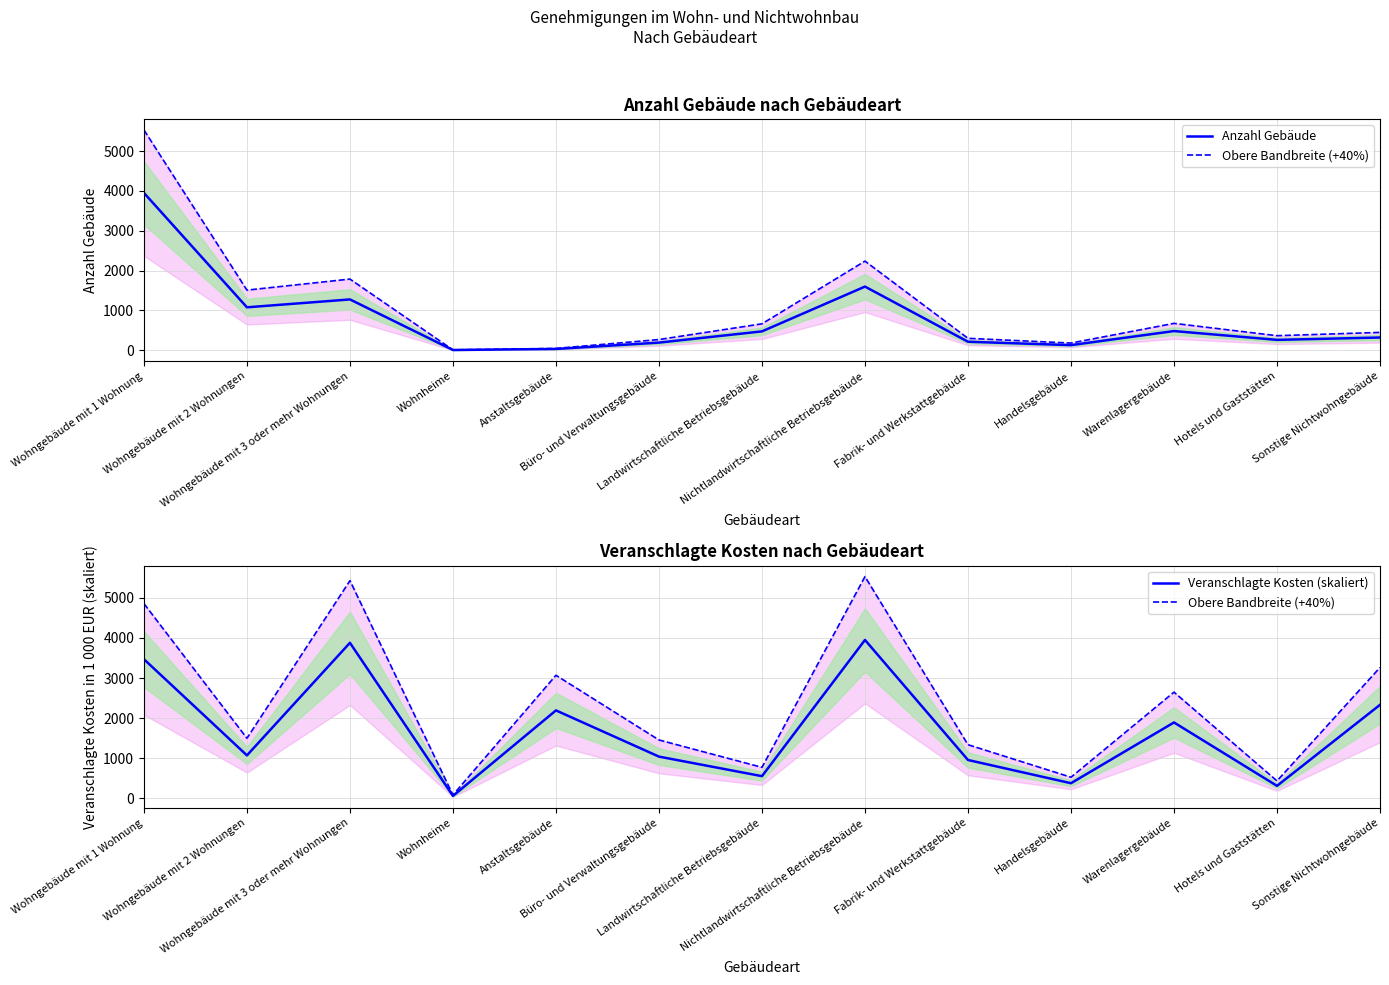

What position from the right is Wohnheime?

10